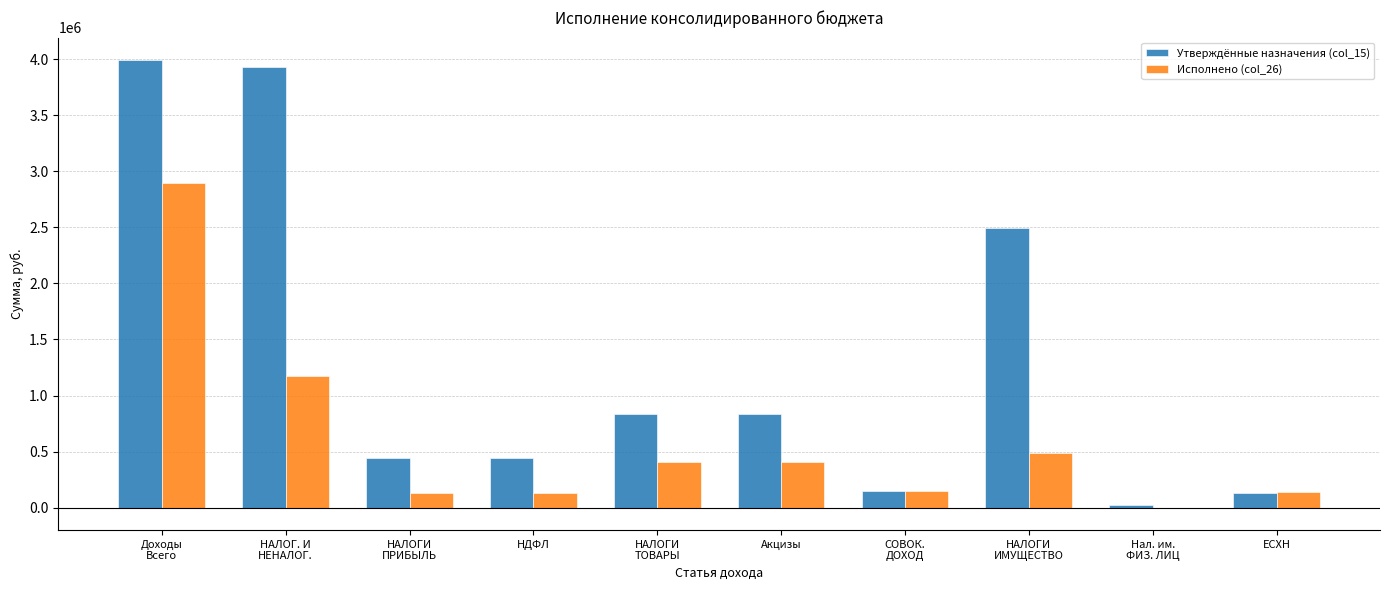

At which category is the sum across all series the highest?

Доходы
Всего